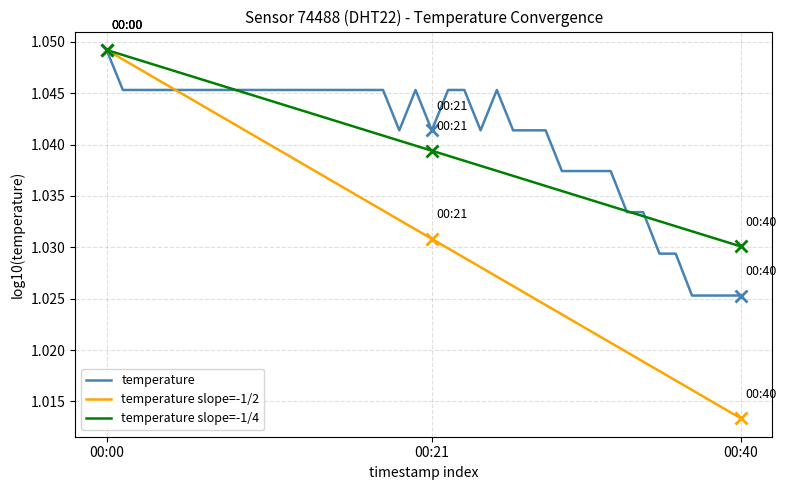

Which series has the widest spread of values?

temperature slope=-1/2